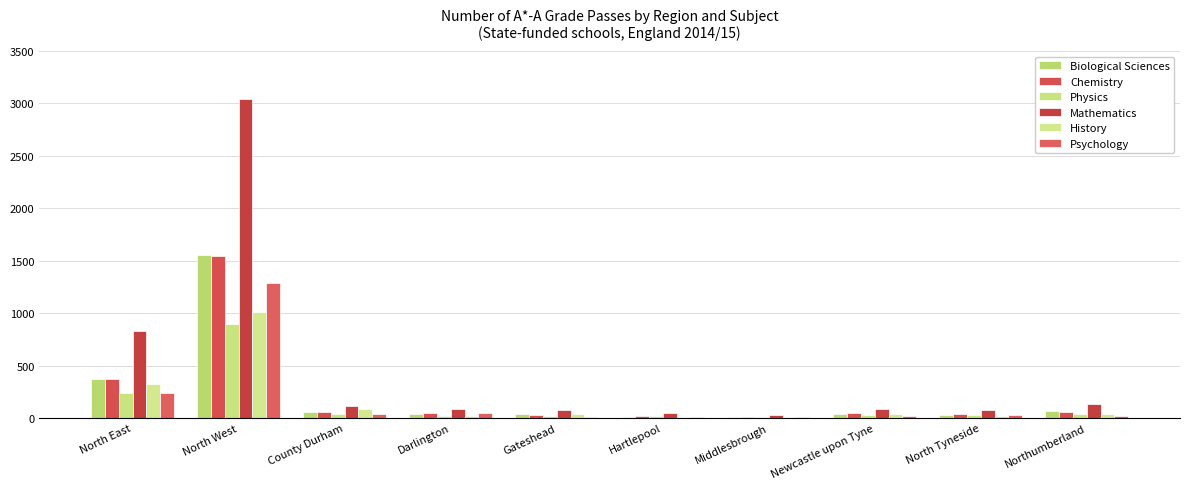

Is it true that Biological Sciences equals 36 at Newcastle upon Tyne?

True